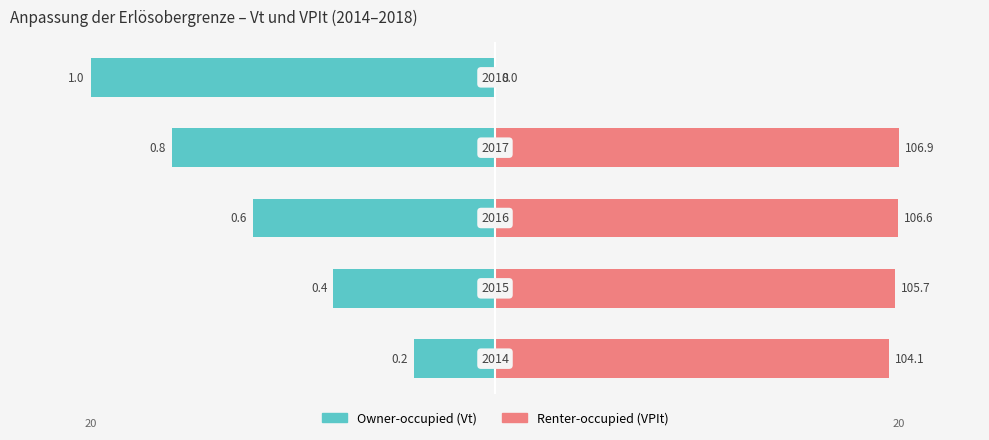

True or false: Renter-occupied has a value of 10.2 at 4.

False